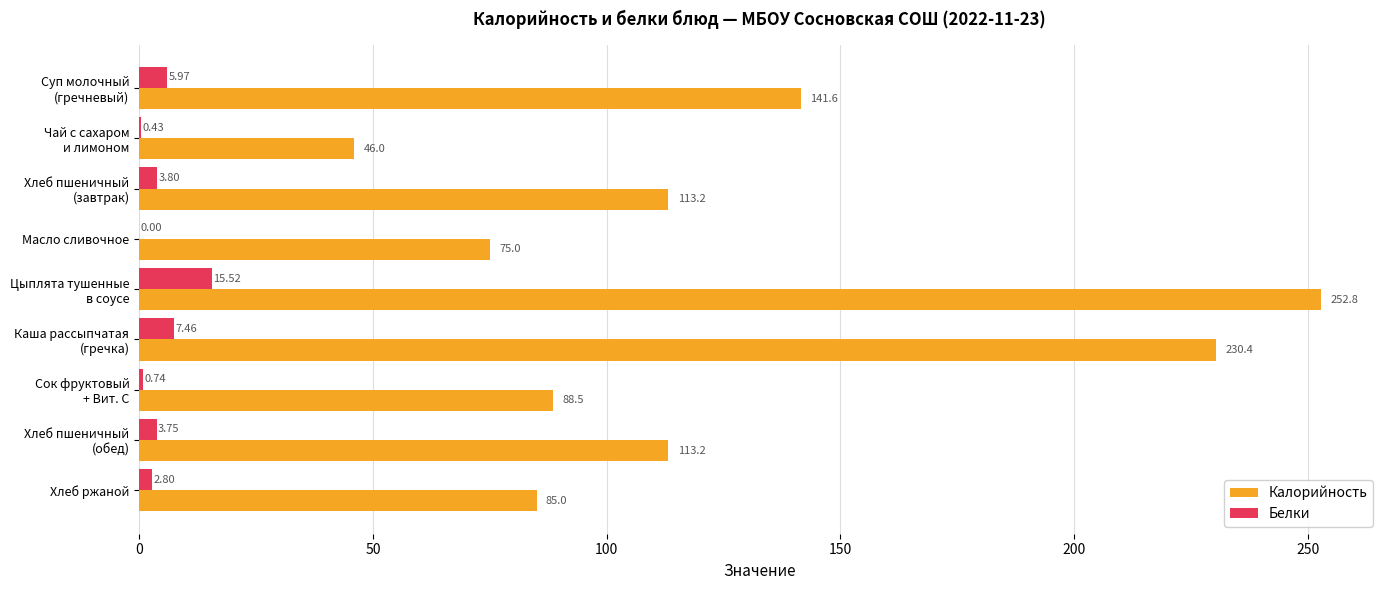

Which series has the largest total across all categories?

Калорийность